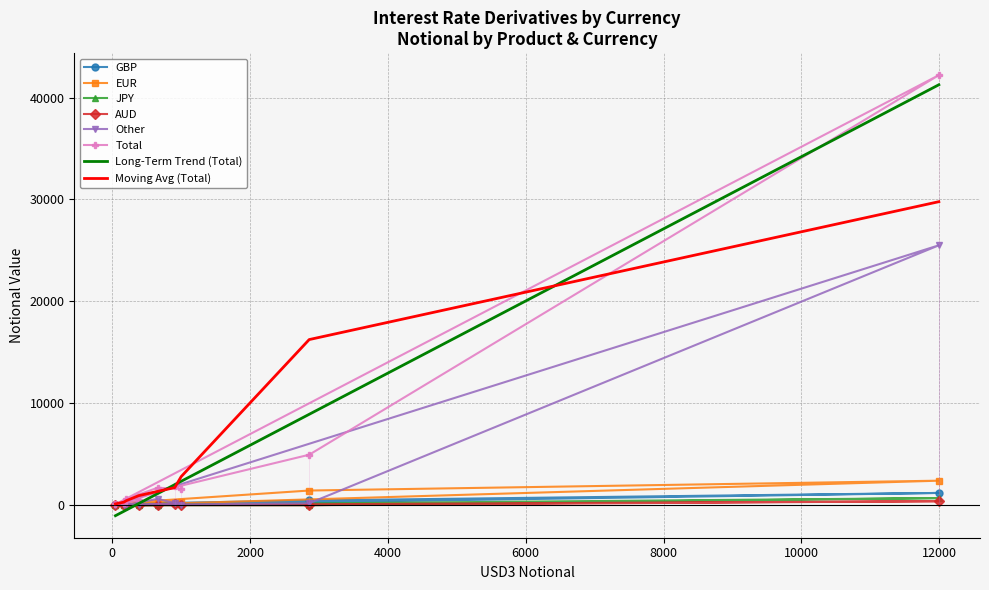

What is the highest value of the EUR series?

2407